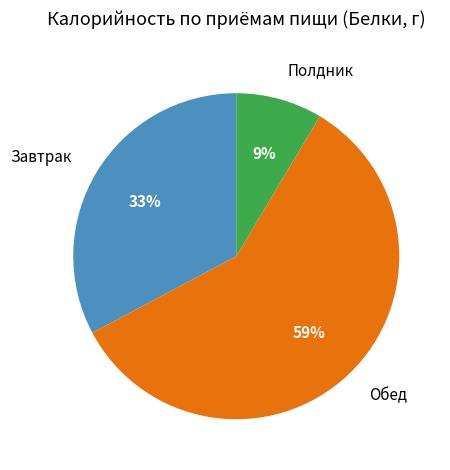

Does Полдник represent more than half of the total?

No